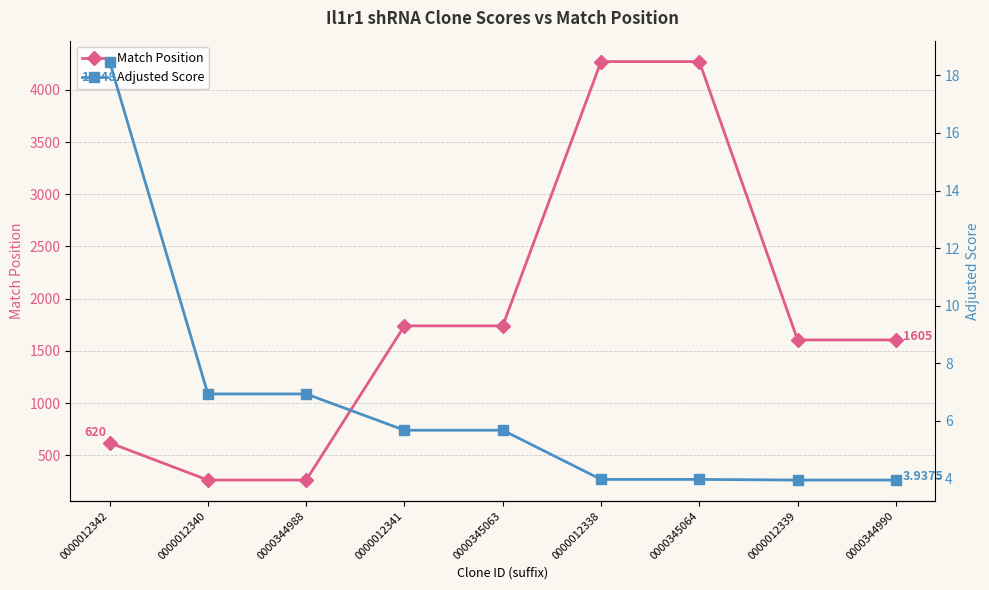

Which category has the highest value in the Adjusted Score series?

0000012342